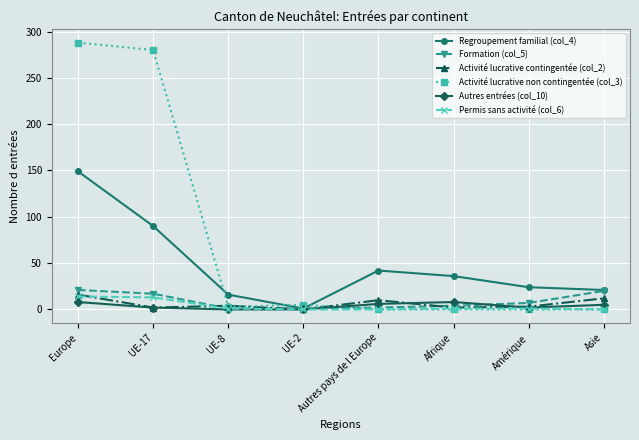

Where is Autres entrées (col_10) nearest to the value 4?

Asie